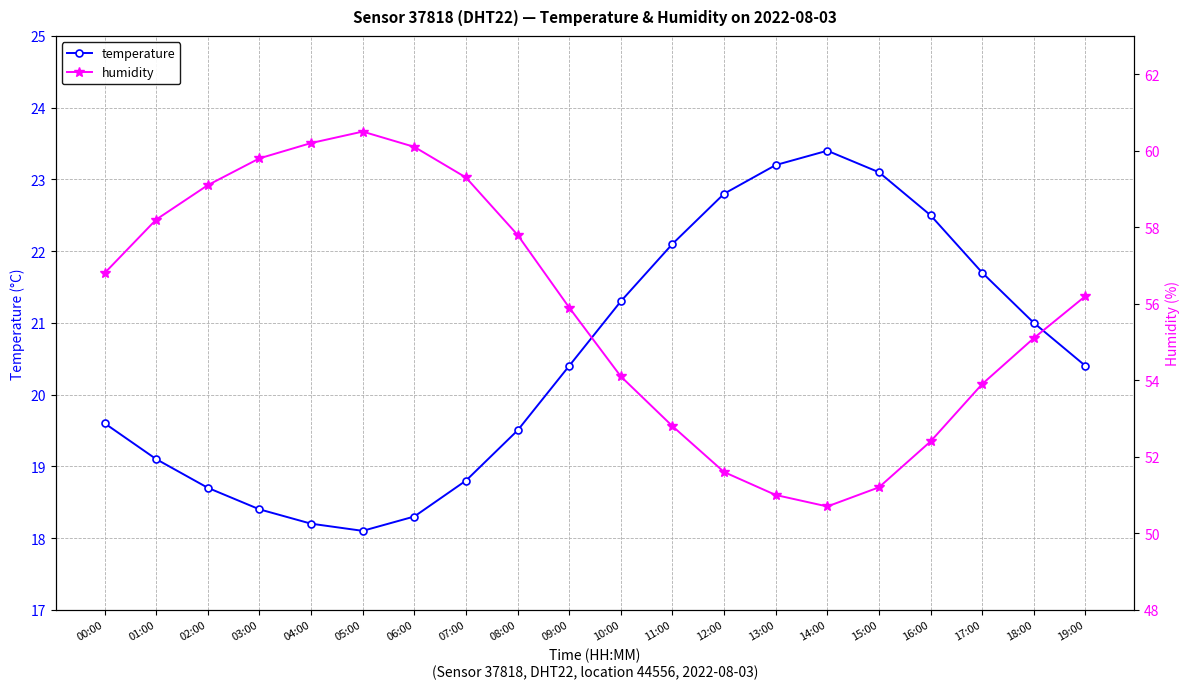

What is the difference between the temperature values at 12:00 and 04:00?

4.6